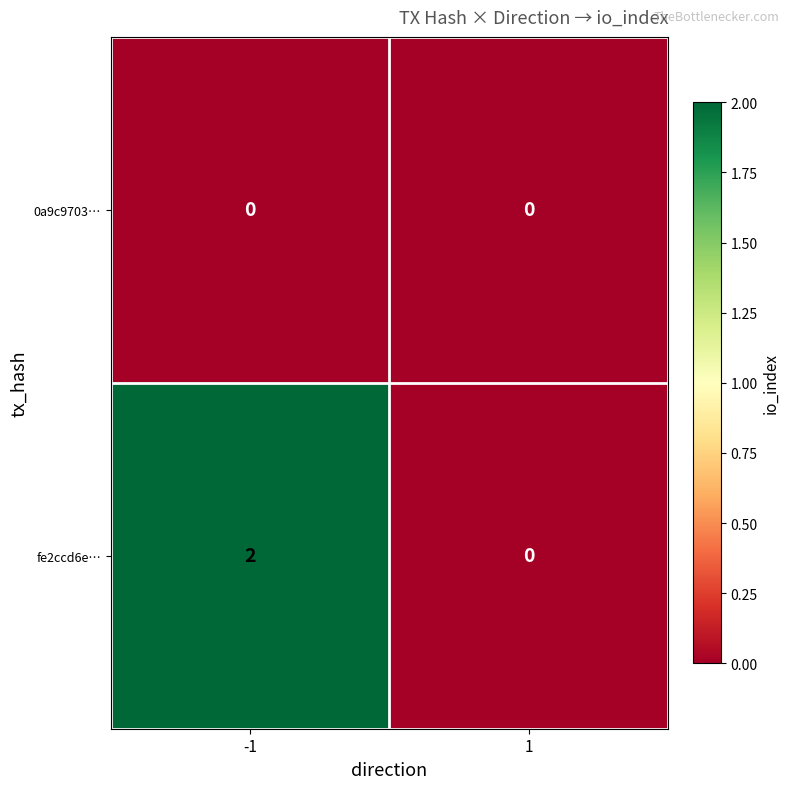

The value of fe2ccd6e… at -1 is 2. True or false?

True